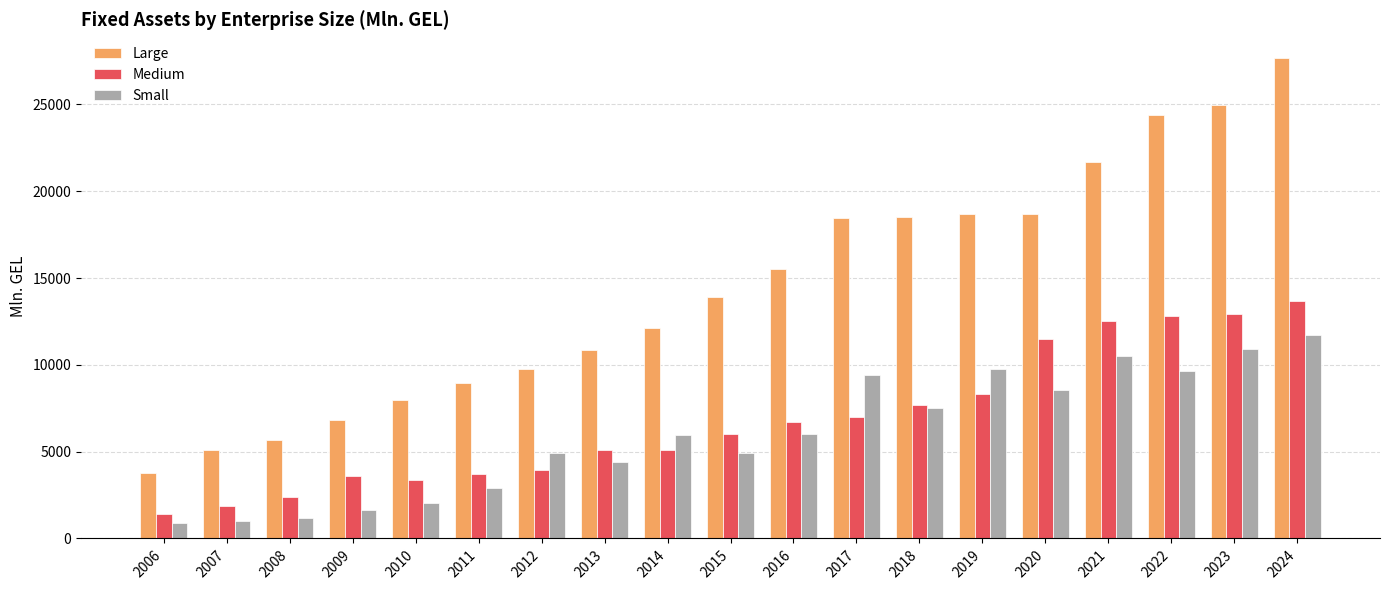

What is the average value of the Large series?

14388.9